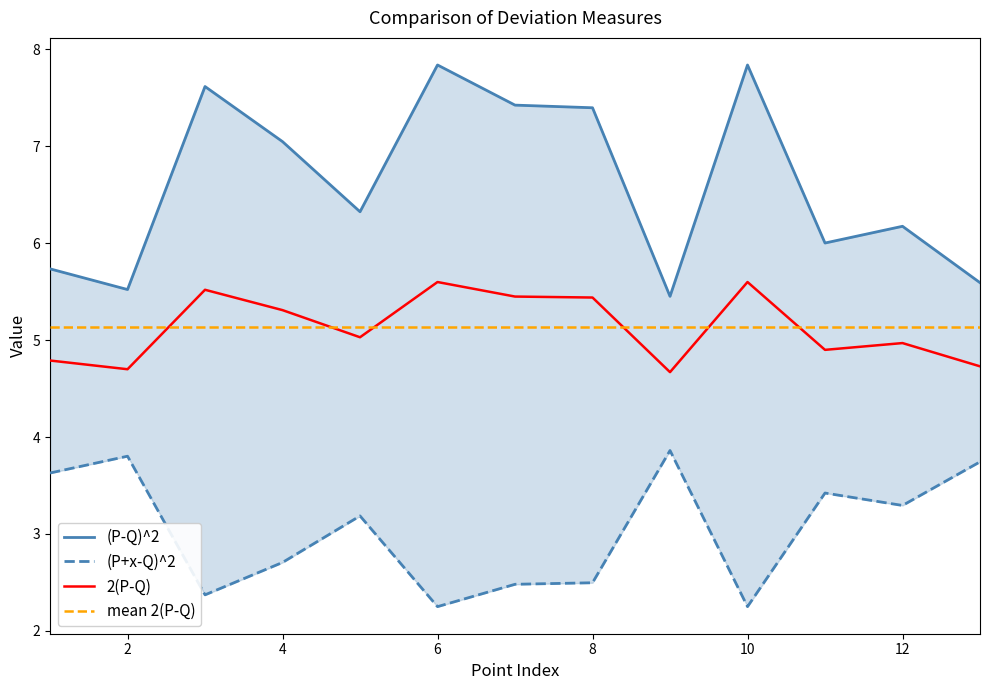

How many data points does each series have?

13